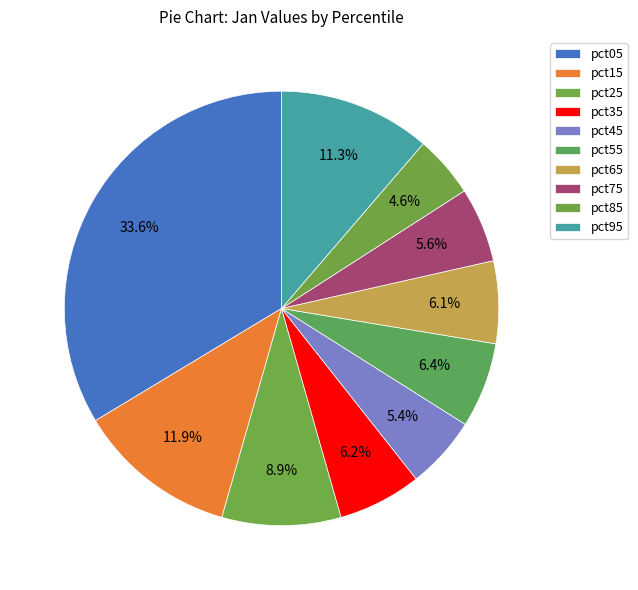

To the nearest percent, what is the difference between the pct45 and pct35 slice percentages?

1%